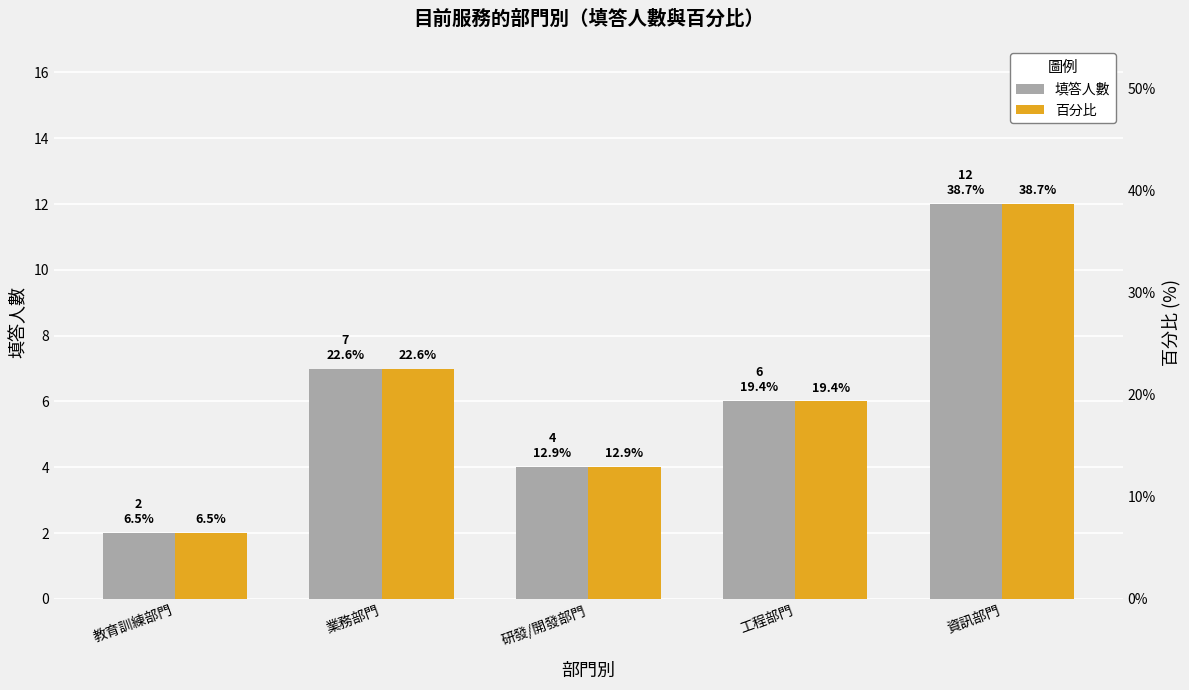

Is the value of 填答人數 at 研發/開發部門 greater than the value of 百分比 at 資訊部門?

No